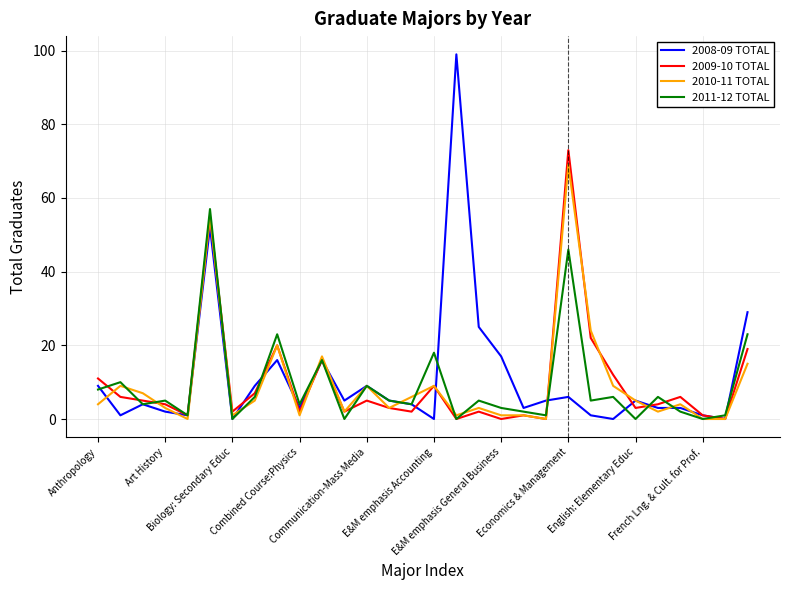

True or false: 2008-09 TOTAL and 2010-11 TOTAL cross at least once.

True